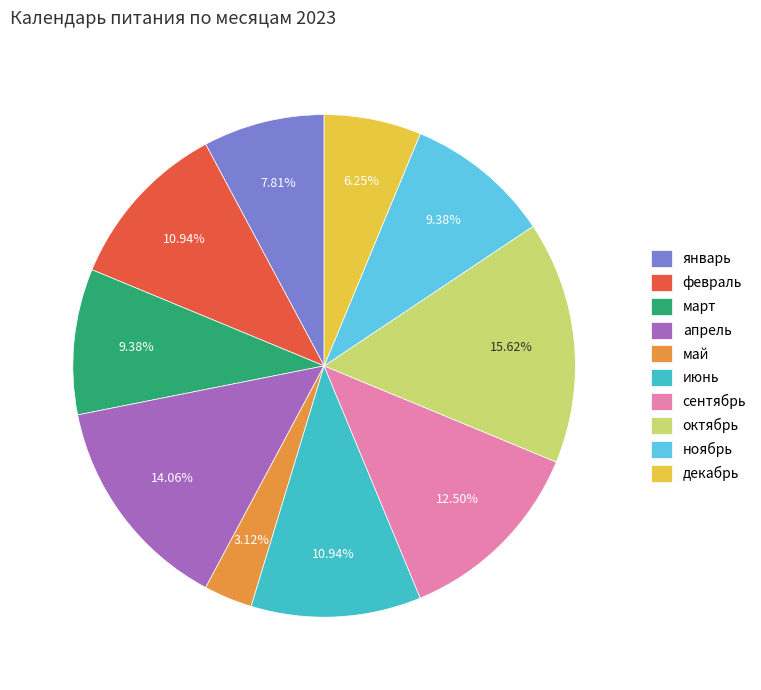

Is июнь the majority of the pie?

No